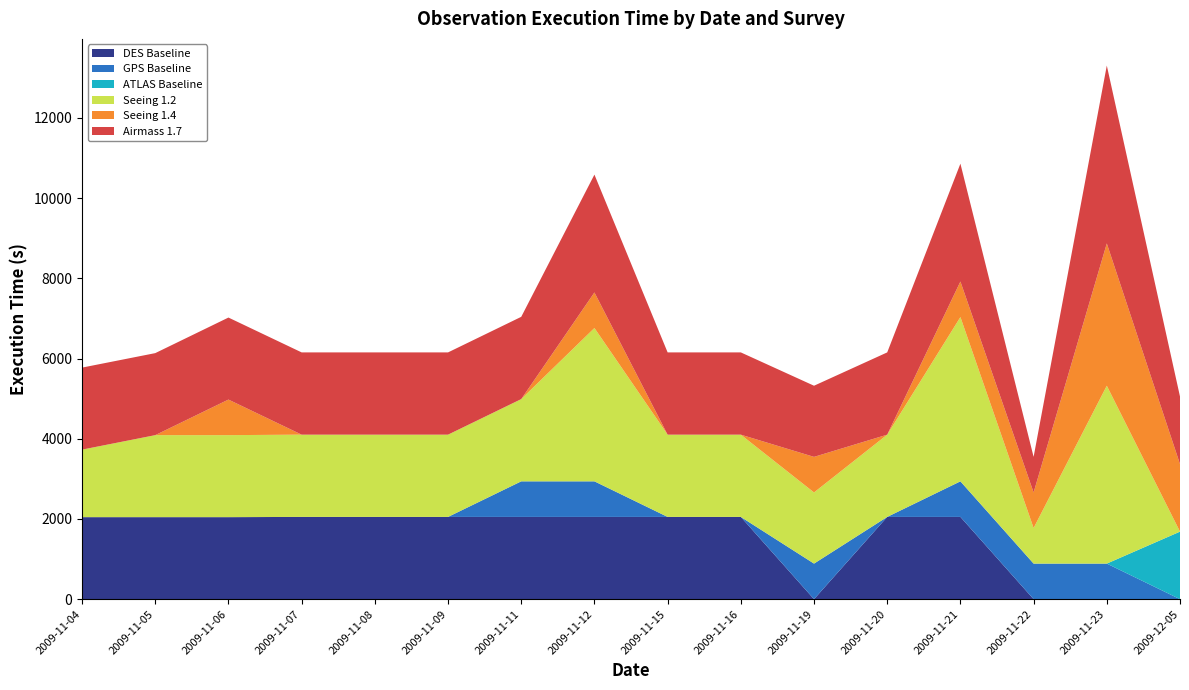

Reading left to right, what are all the values shown in this chart?

DES Baseline: 2009-11-04=2045	2009-11-05=2045	2009-11-06=2045	2009-11-07=2051	2009-11-08=2051	2009-11-09=2051	2009-11-11=2051	2009-11-12=2051	2009-11-15=2051	2009-11-16=2051	2009-11-19=0	2009-11-20=2051	2009-11-21=2051	2009-11-22=0	2009-11-23=0	2009-12-05=0
GPS Baseline: 2009-11-04=0	2009-11-05=0	2009-11-06=0	2009-11-07=0	2009-11-08=0	2009-11-09=0	2009-11-11=887	2009-11-12=887	2009-11-15=0	2009-11-16=0	2009-11-19=887	2009-11-20=0	2009-11-21=887	2009-11-22=887	2009-11-23=887	2009-12-05=0
ATLAS Baseline: 2009-11-04=0	2009-11-05=0	2009-11-06=0	2009-11-07=0	2009-11-08=0	2009-11-09=0	2009-11-11=0	2009-11-12=0	2009-11-15=0	2009-11-16=0	2009-11-19=0	2009-11-20=0	2009-11-21=0	2009-11-22=0	2009-11-23=0	2009-12-05=1684
Seeing 1.2: 2009-11-04=1684	2009-11-05=2045	2009-11-06=2045	2009-11-07=2051	2009-11-08=2051	2009-11-09=2051	2009-11-11=2051	2009-11-12=3823	2009-11-15=2051	2009-11-16=2051	2009-11-19=1774	2009-11-20=2051	2009-11-21=4096	2009-11-22=887	2009-11-23=4435	2009-12-05=0
Seeing 1.4: 2009-11-04=0	2009-11-05=0	2009-11-06=887	2009-11-07=0	2009-11-08=0	2009-11-09=0	2009-11-11=0	2009-11-12=887	2009-11-15=0	2009-11-16=0	2009-11-19=887	2009-11-20=0	2009-11-21=887	2009-11-22=887	2009-11-23=3548	2009-12-05=1684
Airmass 1.7: 2009-11-04=2045	2009-11-05=2045	2009-11-06=2045	2009-11-07=2051	2009-11-08=2051	2009-11-09=2051	2009-11-11=2051	2009-11-12=2938	2009-11-15=2051	2009-11-16=2051	2009-11-19=1774	2009-11-20=2051	2009-11-21=2938	2009-11-22=887	2009-11-23=4435	2009-12-05=1684